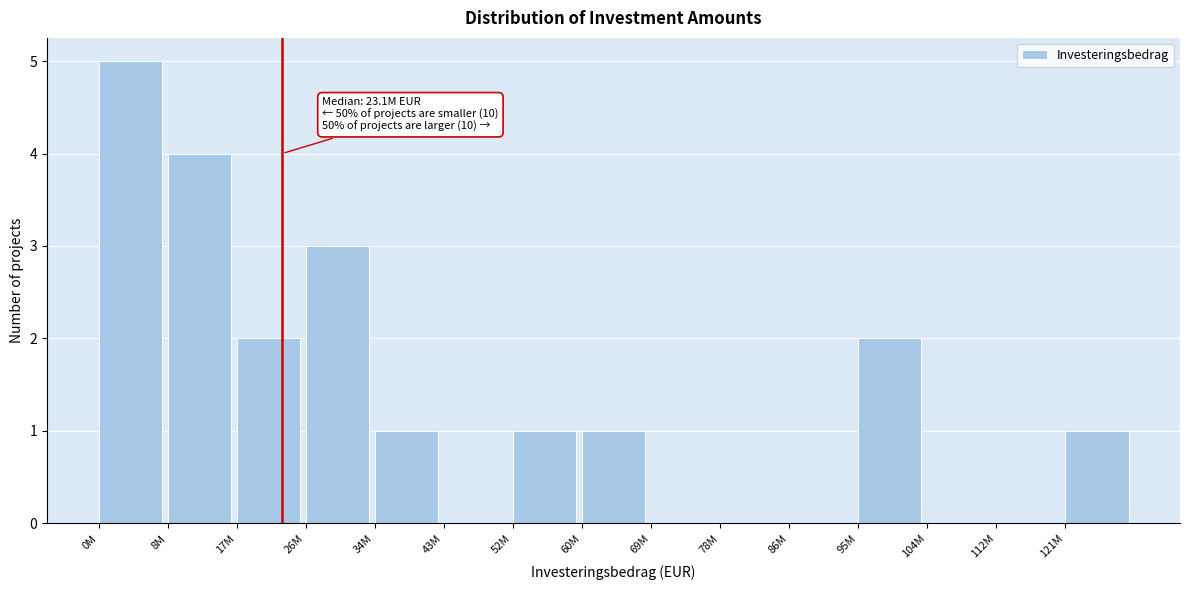

Reading left to right, transcribe all the data shown in this chart.

0M=5	8M=4	17M=2	26M=3	34M=1	43M=0	52M=1	60M=1	69M=0	78M=0	86M=0	95M=2	104M=0	112M=0	121M=1